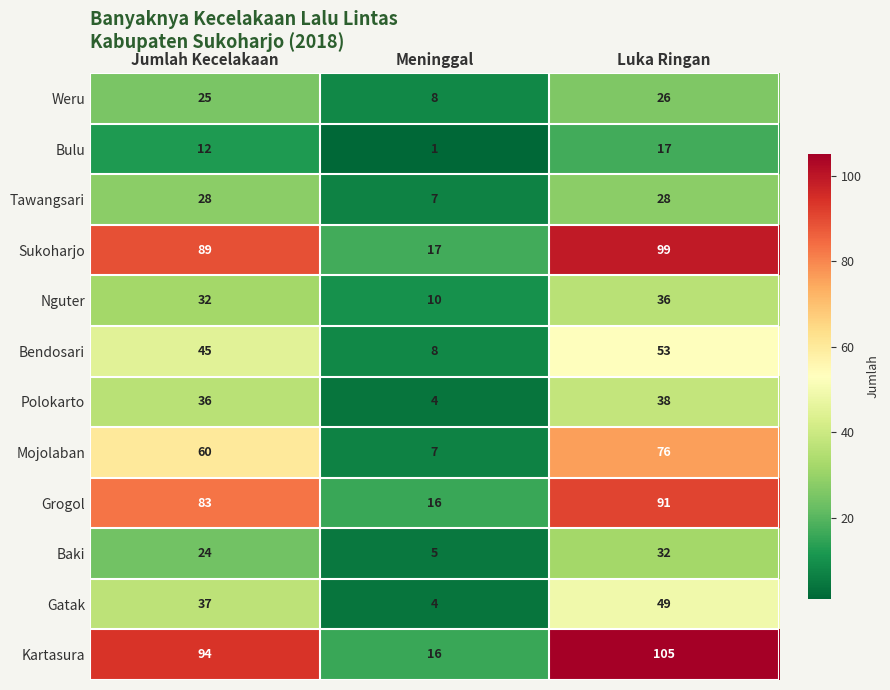

What is the minimum value shown in the chart?

1